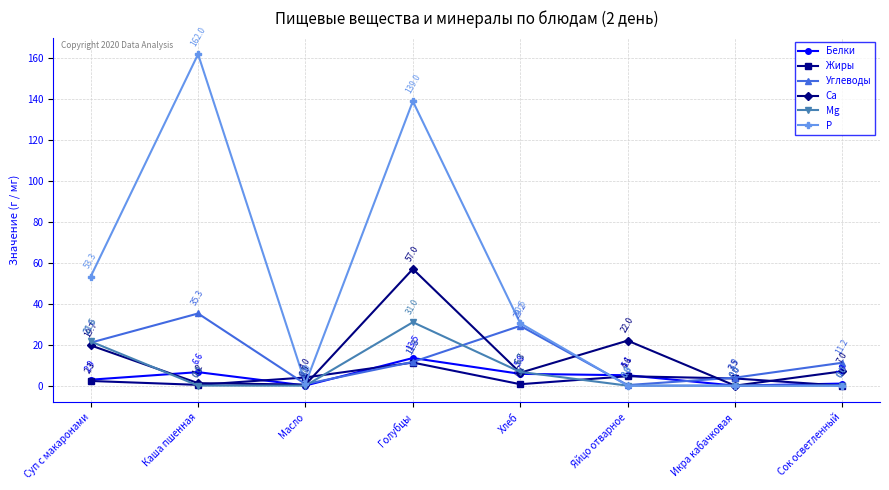

Where is Р nearest to the value 81?

Суп с макаронами